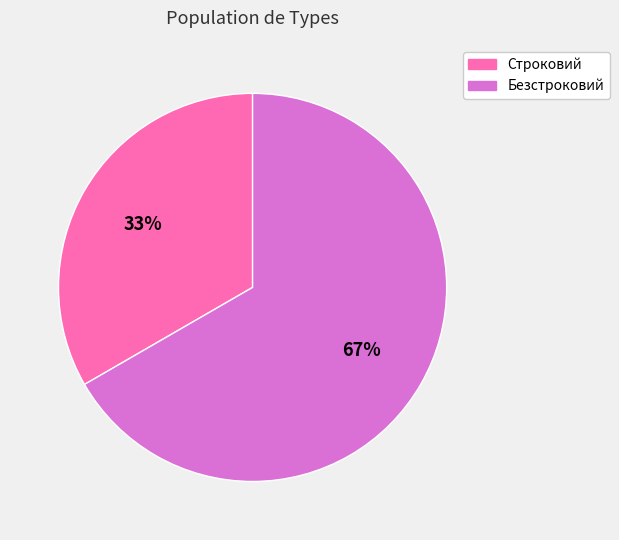

Count the number of slices in the pie.

2